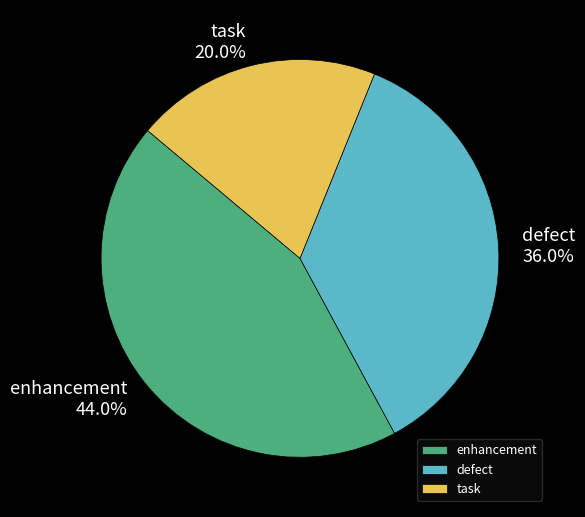

Does task represent more than half of the total?

No